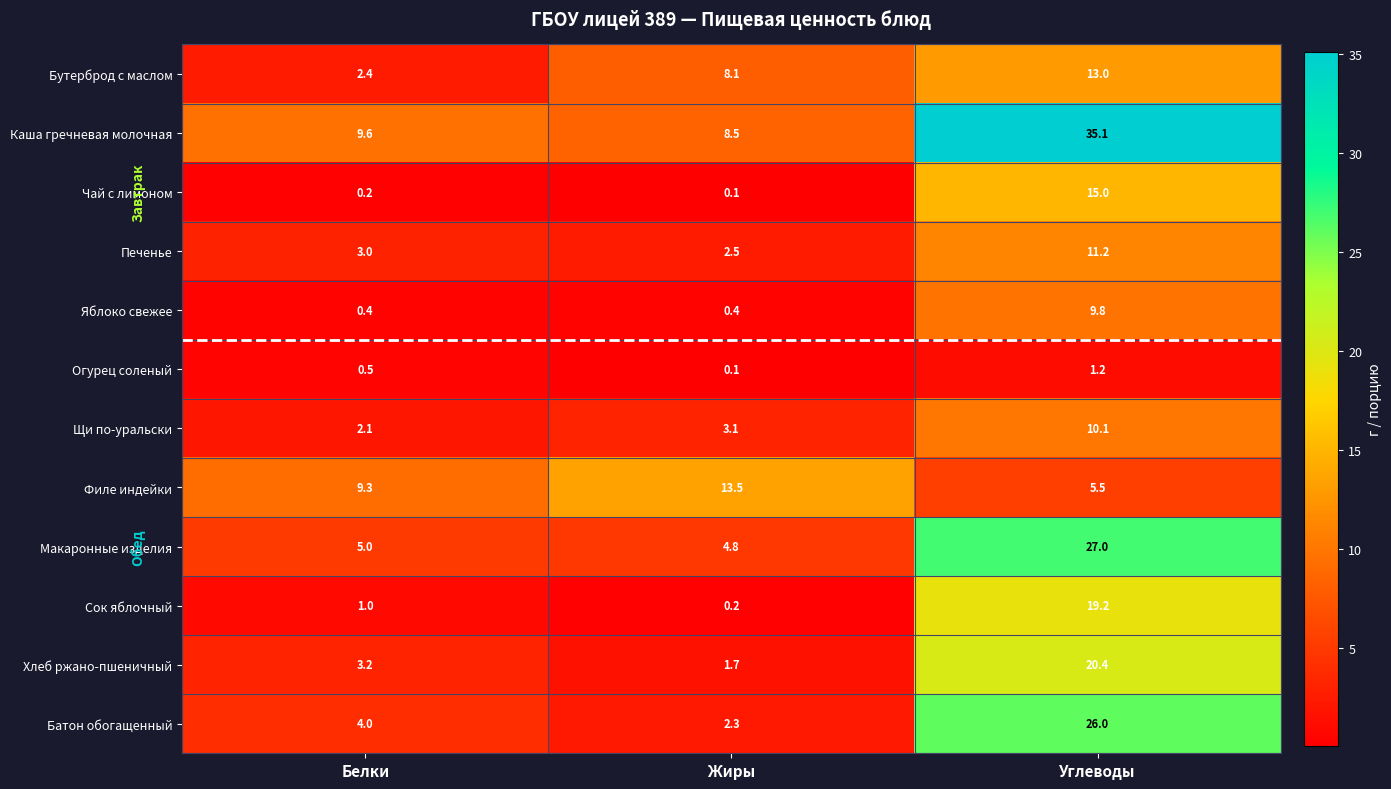

How many values in the Щи по-уральски series exceed 3?

2